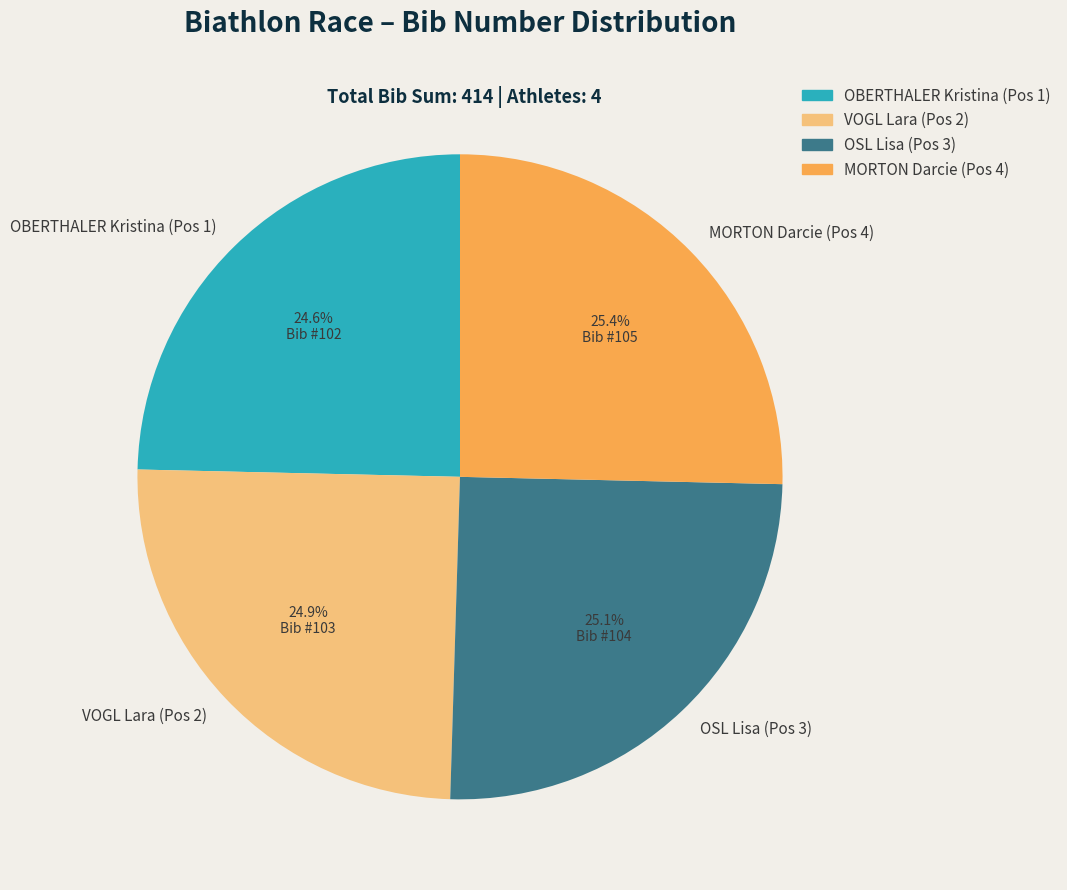

Is it true that VOGL Lara (Pos 2) is 11% of the pie?

False